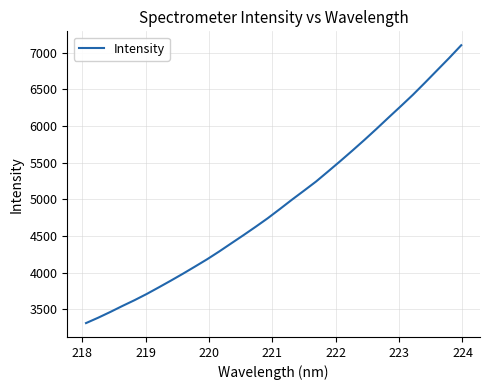

Count the number of data series in this chart.

1